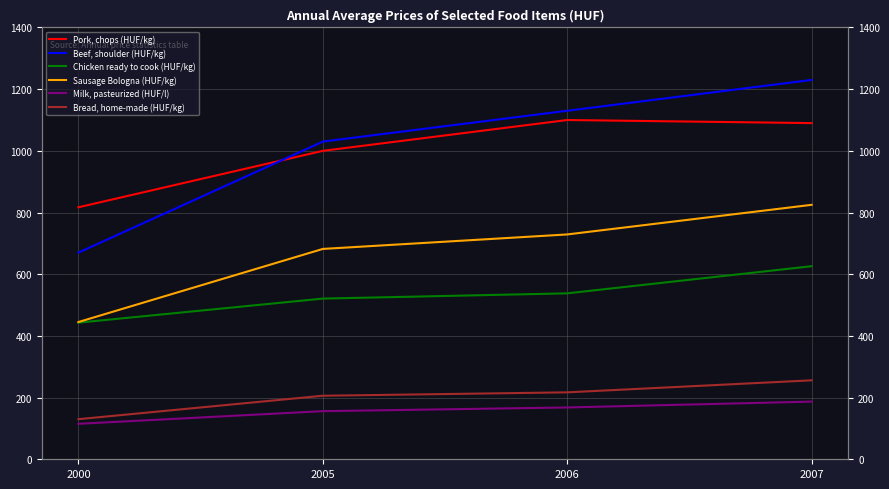

Reading right to left, transcribe all the data shown in this chart.

Pork, chops (HUF/kg): 2007=1090	2006=1100	2005=1000	2000=817
Beef, shoulder (HUF/kg): 2007=1230	2006=1130	2005=1030	2000=670
Chicken ready to cook (HUF/kg): 2007=626	2006=538	2005=521	2000=443
Sausage Bologna (HUF/kg): 2007=825	2006=729	2005=682	2000=445
Milk, pasteurized (HUF/l): 2007=187	2006=168	2005=156	2000=115
Bread, home-made (HUF/kg): 2007=256	2006=217	2005=206	2000=130